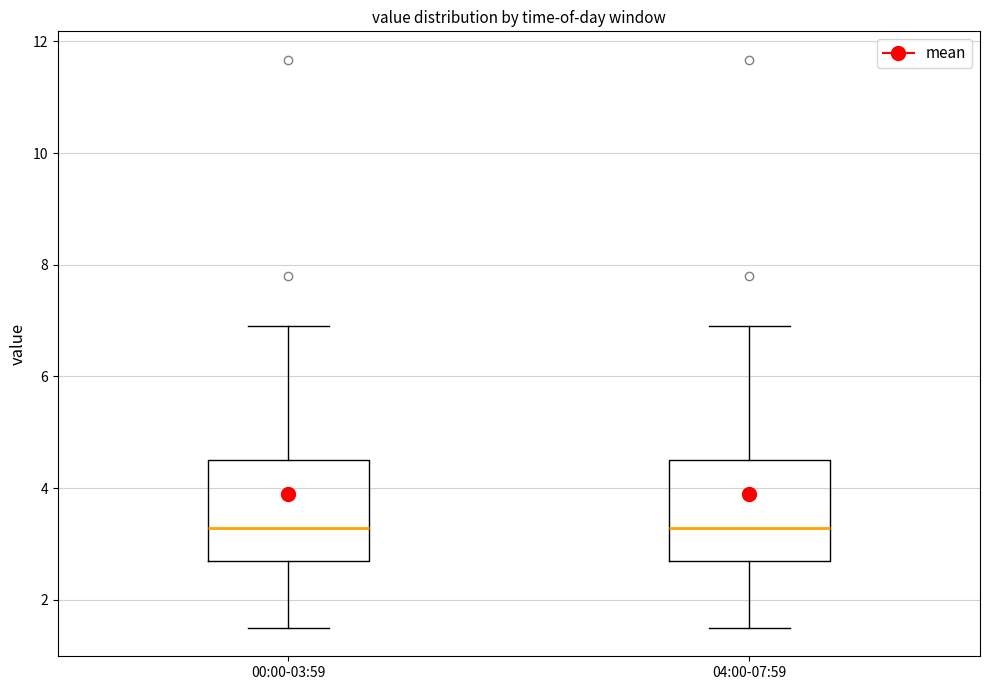

Reading left to right, transcribe this box plot: for each box, give where its median line is, the range the box spans, and where its two whiskers end, as read against the y-axis. The values are not printed on the chart, so give them approximately, as read against the axis.

00:00-03:59: median 3.2, box 2.8 to 4.6, whiskers 1.6 to 7.0
04:00-07:59: median 3.2, box 2.8 to 4.6, whiskers 1.6 to 7.0